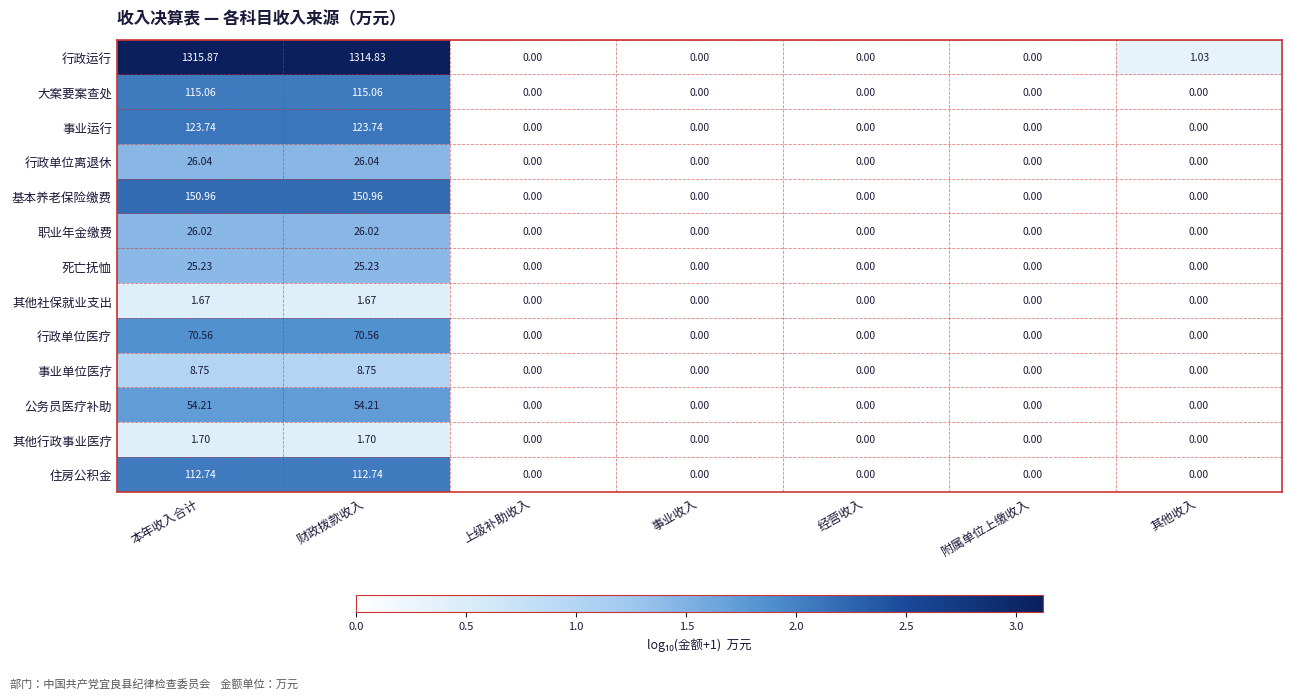

Which series has the largest total across all categories?

行政运行